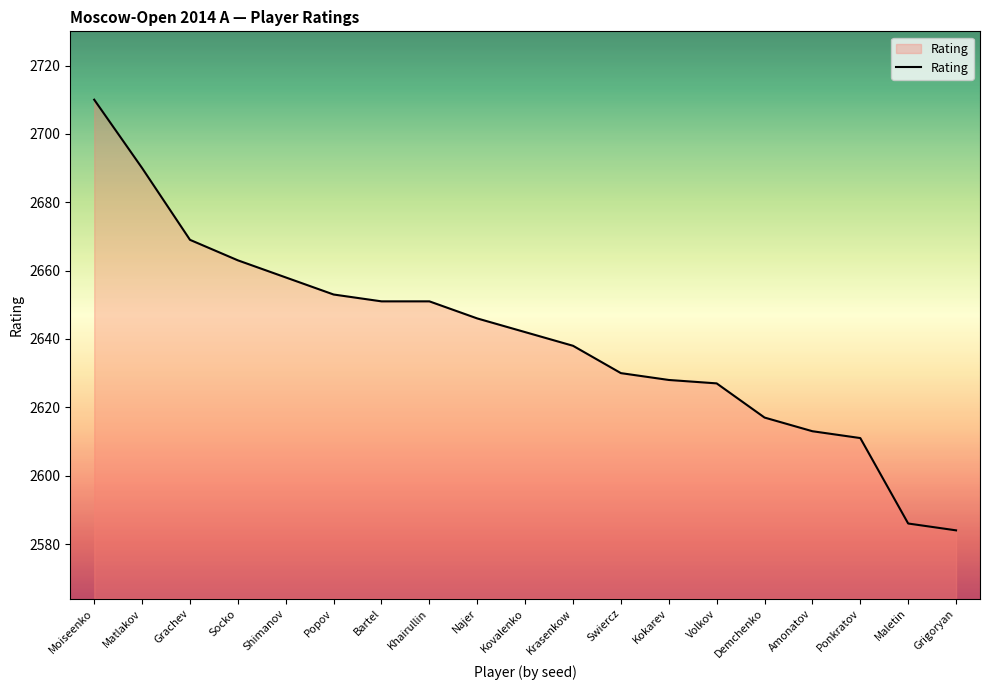

What is the difference between the second highest and minimum values?

106